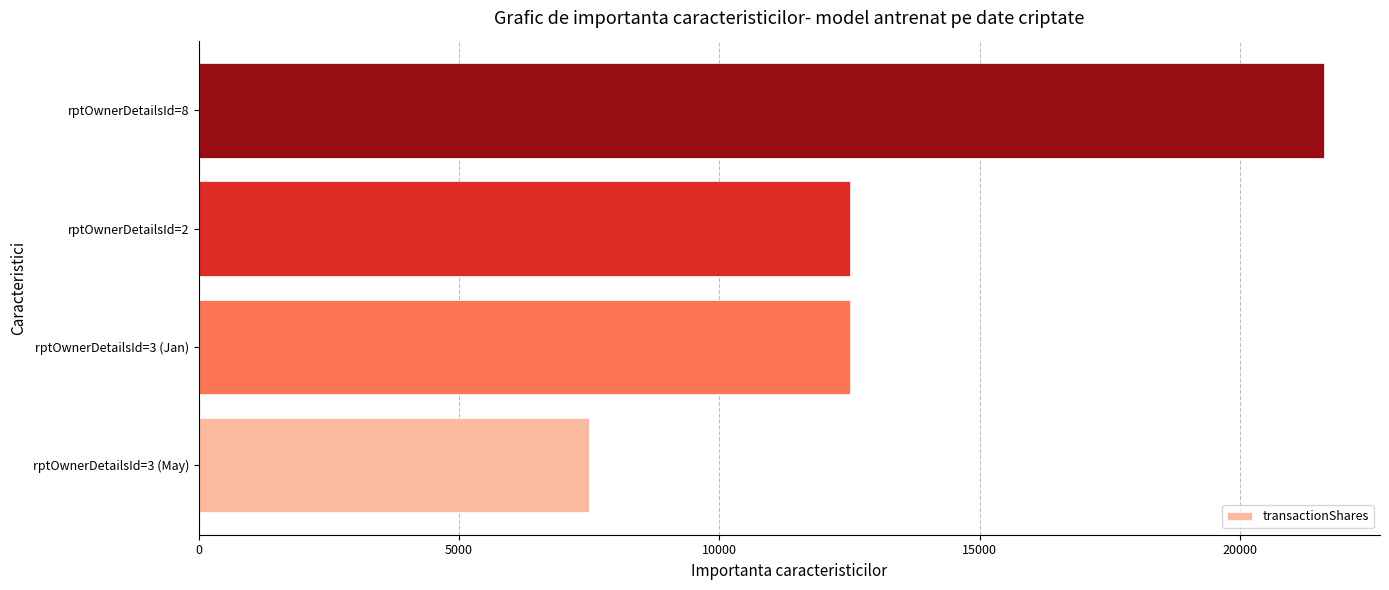

Is it true that the value at rptOwnerDetailsId=8 is 21607?

True